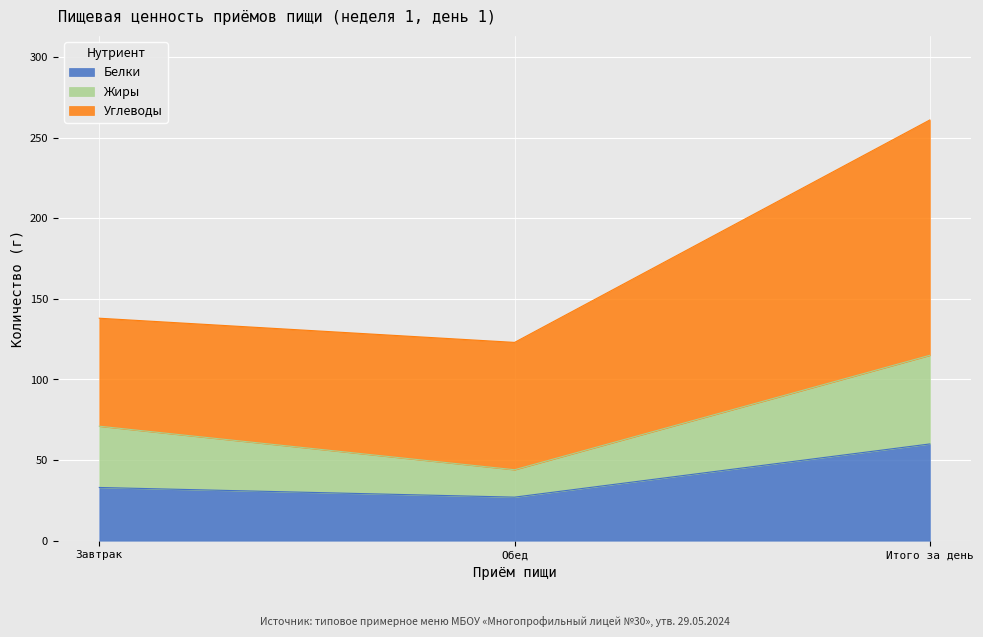

What is the average value of the Белки series?

40